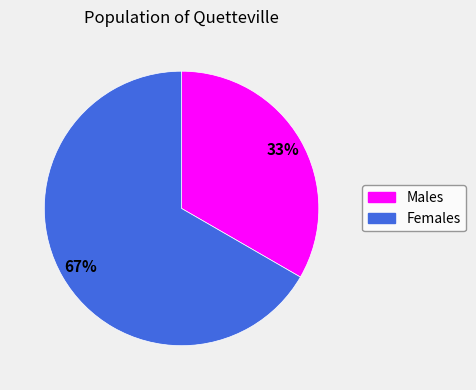

Count the number of slices in the pie.

2